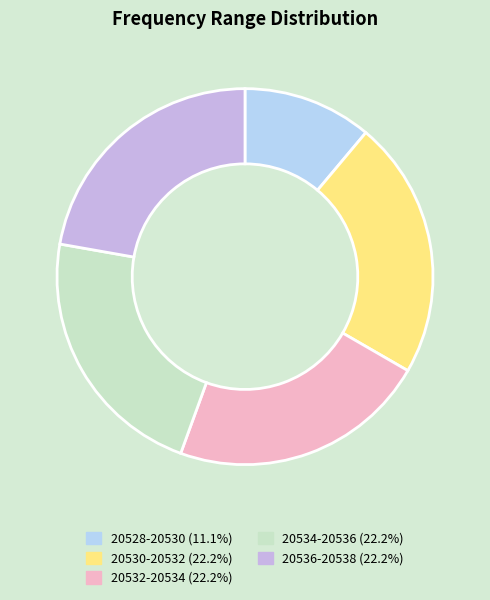

Which category has the smallest portion of the pie?

20528-20530